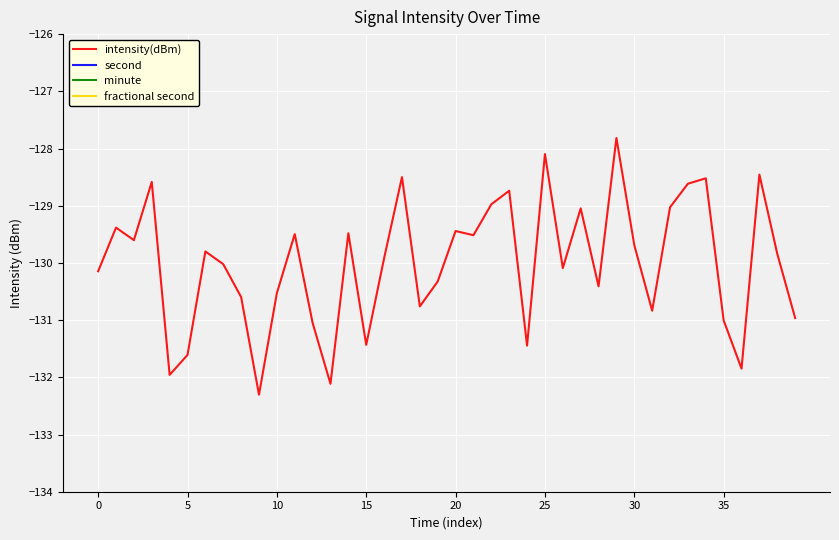

What is the difference between the maximum and minimum values in the intensity(dBm) series?

4.5